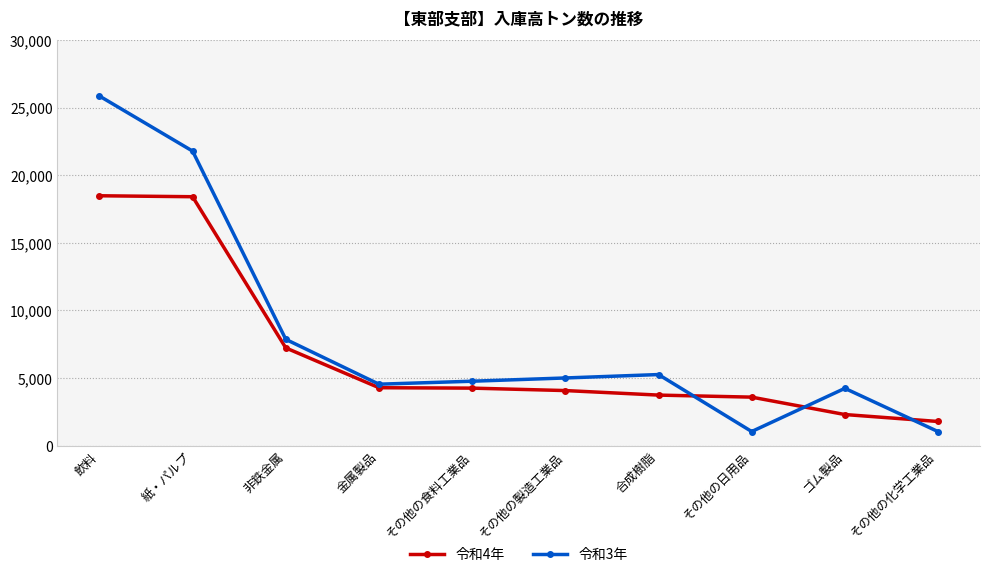

List the series in order of their overall mean, lowest first.

令和4年, 令和3年